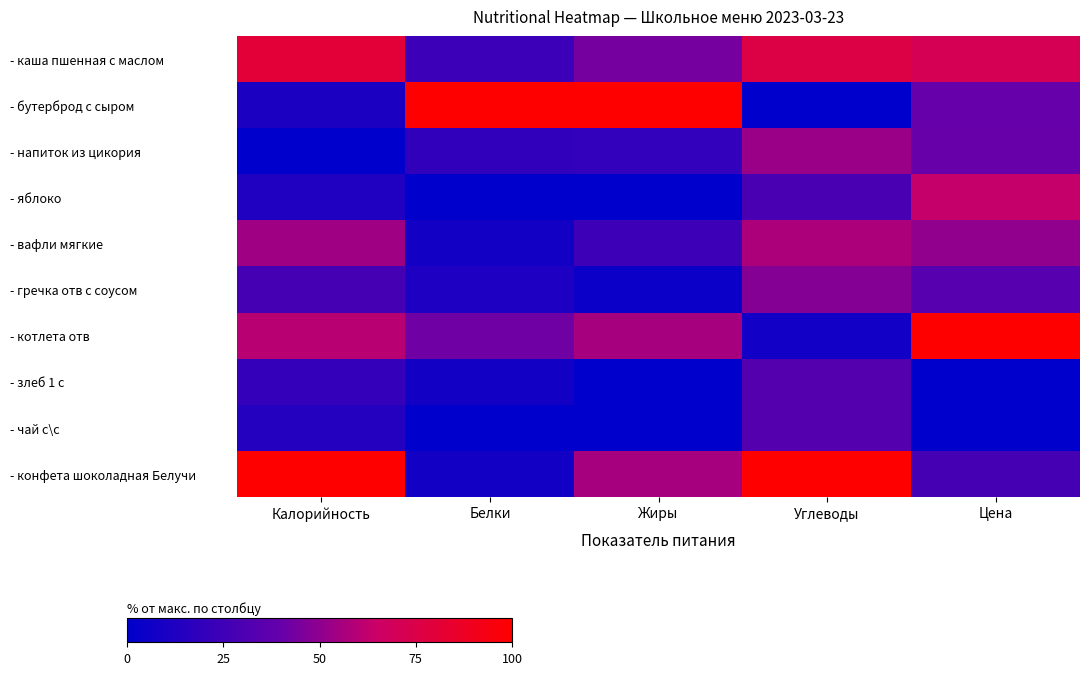

What is the maximum value shown in the chart?

100.0